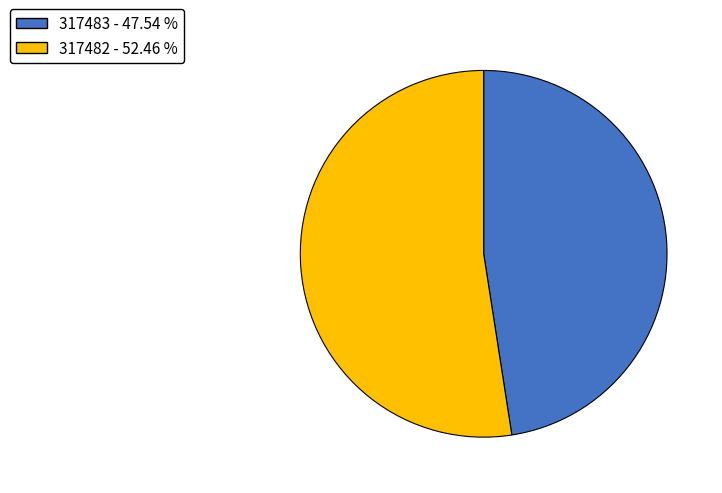

Which category accounts for the majority?

317482